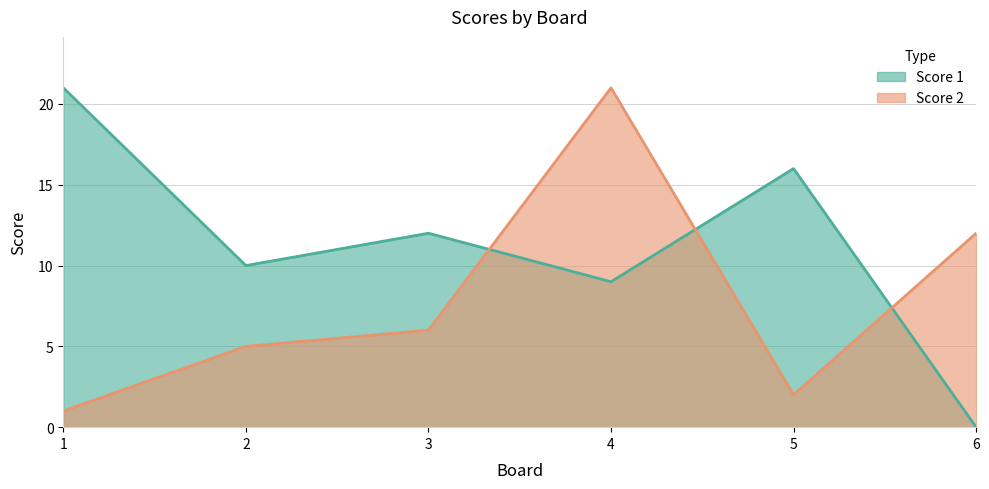

What is the average value of the Score 2 series?

8